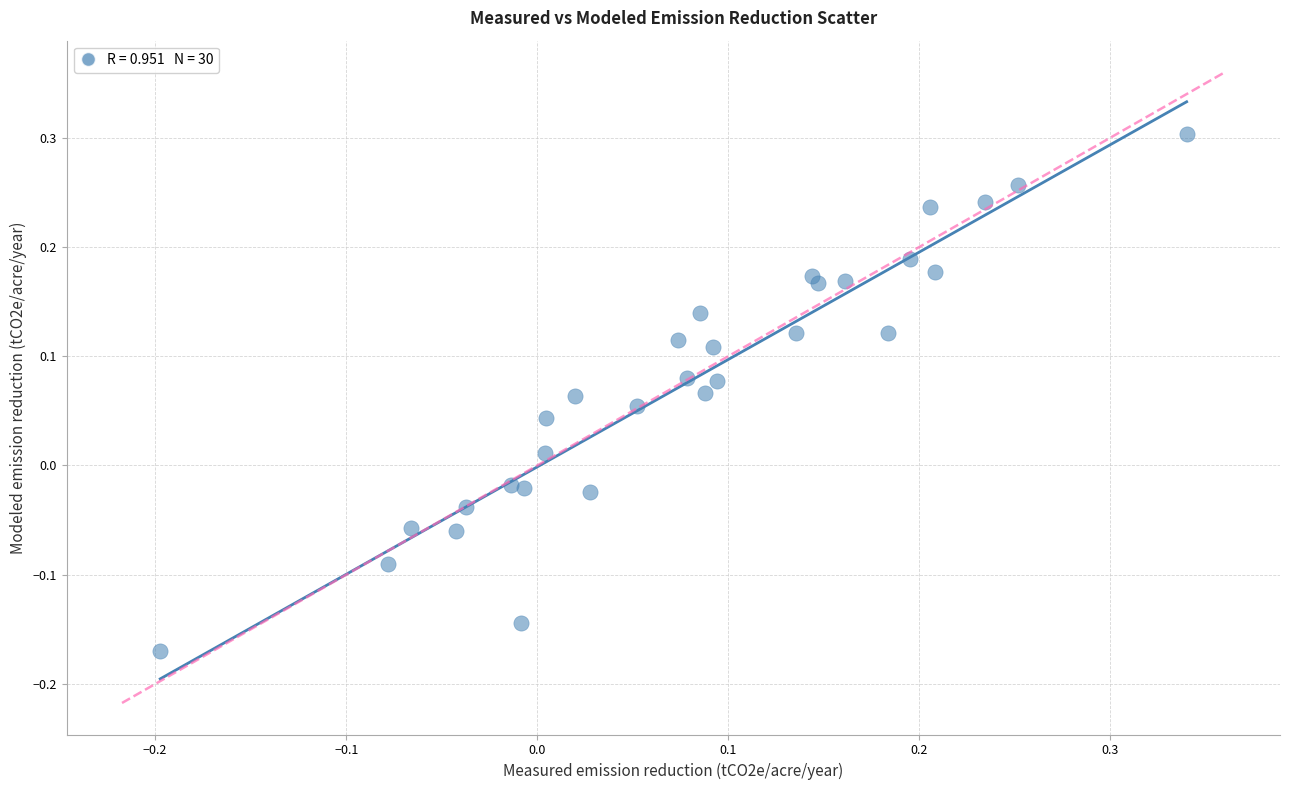

What is the range of Y values (max minus min)?

0.5